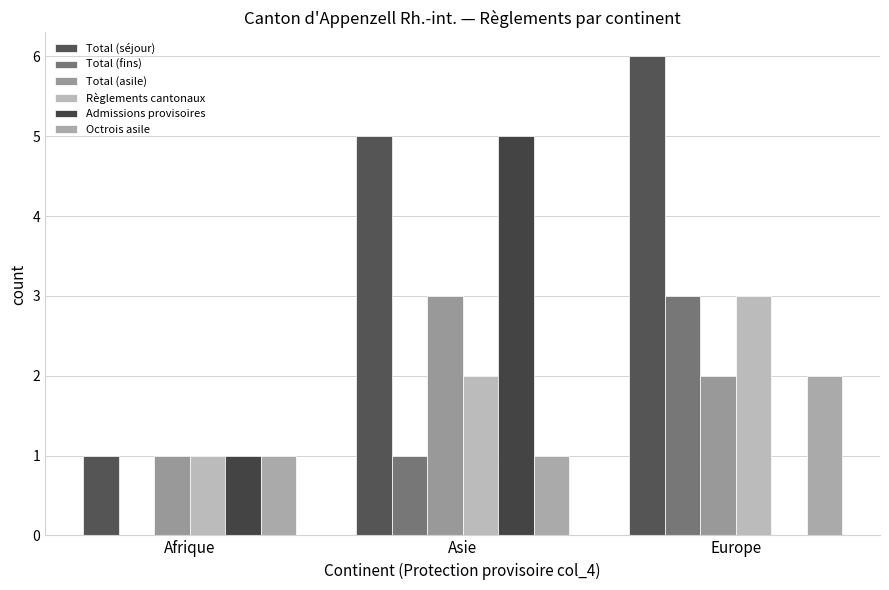

At which category is the sum across all series the highest?

Asie